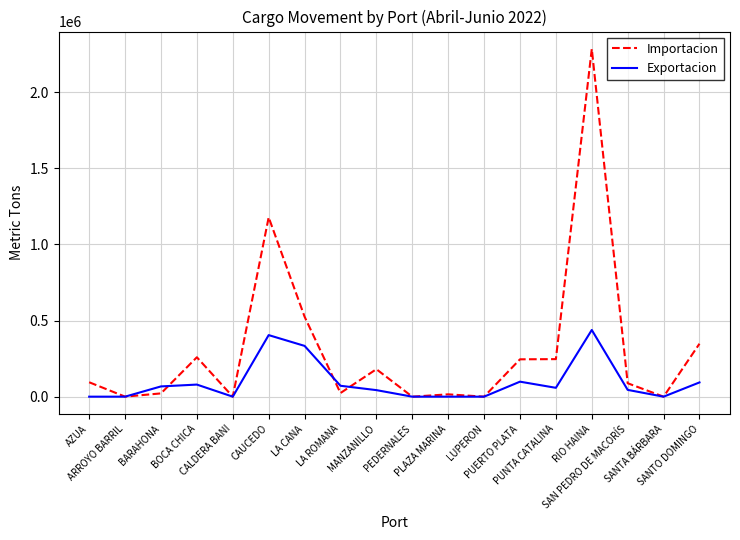

Rank the series by their maximum value, from lowest to highest.

Exportacion, Importacion